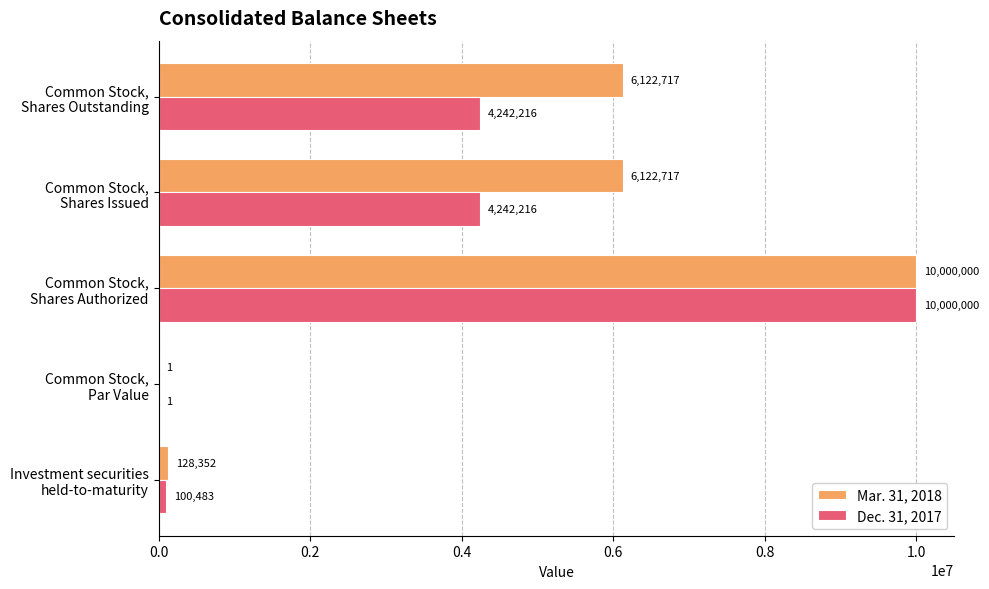

Which series has the largest total across all categories?

Mar. 31, 2018